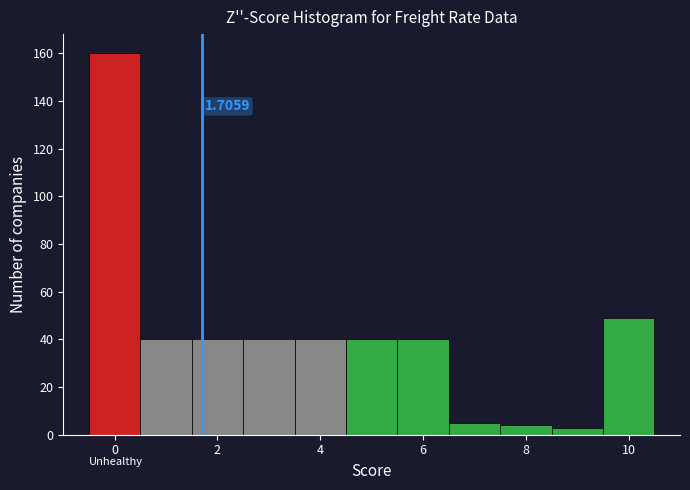

Over which range of the x-axis is the bar tallest?

-0.5 to 0.5